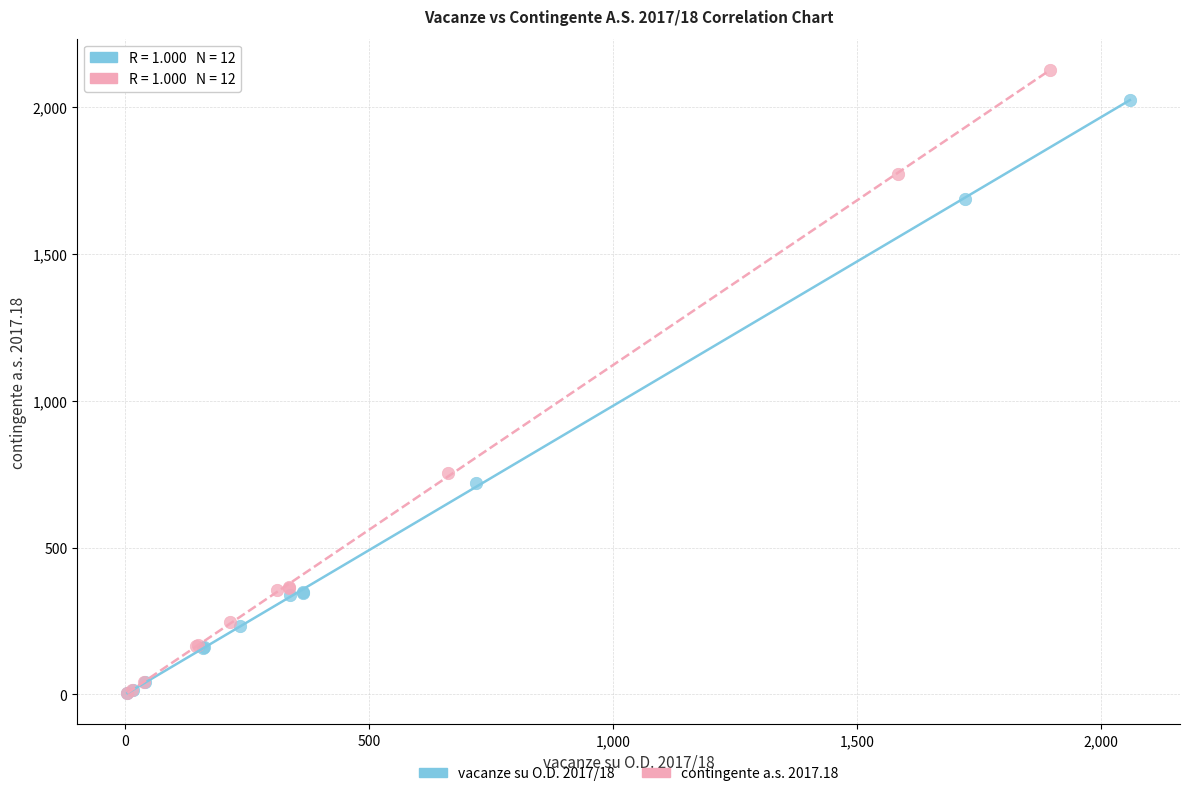

Which series has the widest spread of Y values?

contingente a.s. 2017.18